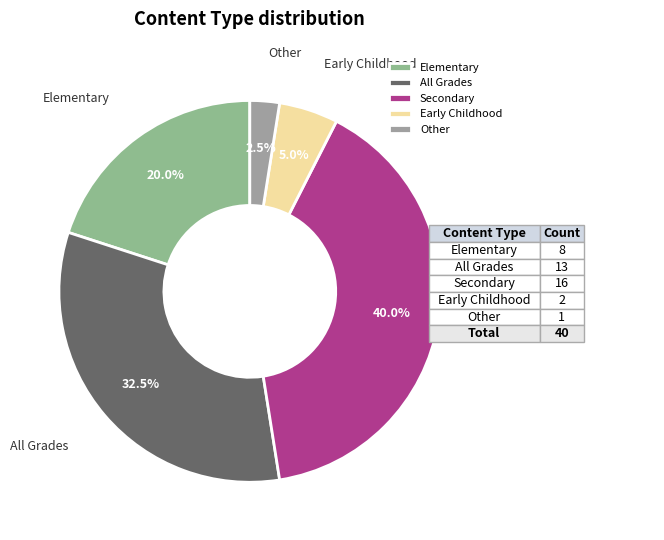

Approximately how many times larger is the value at Early Childhood compared to Secondary?

0.1